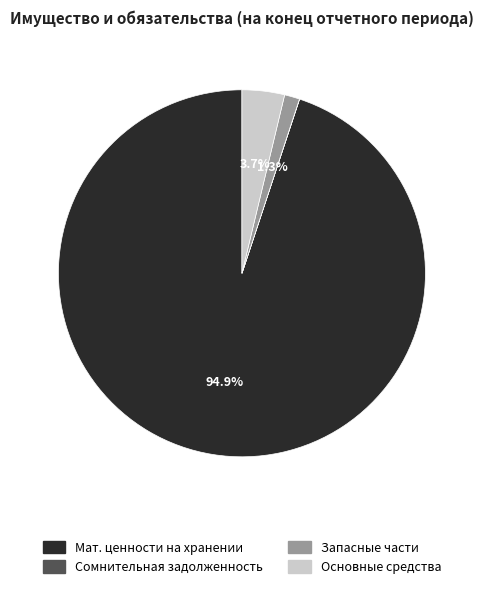

Does any single category account for the majority?

Yes